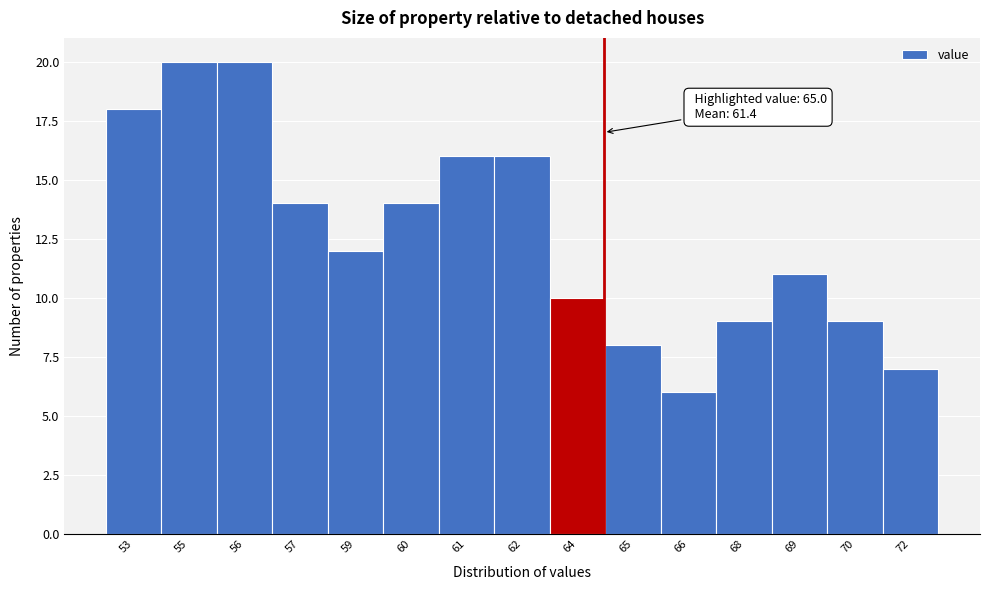

Reading right to left, extract all data points from this chart.

72=7	70=9	69=11	68=9	66=6	65=8	64=10	62=16	61=16	60=14	59=12	57=14	56=20	55=20	53=18